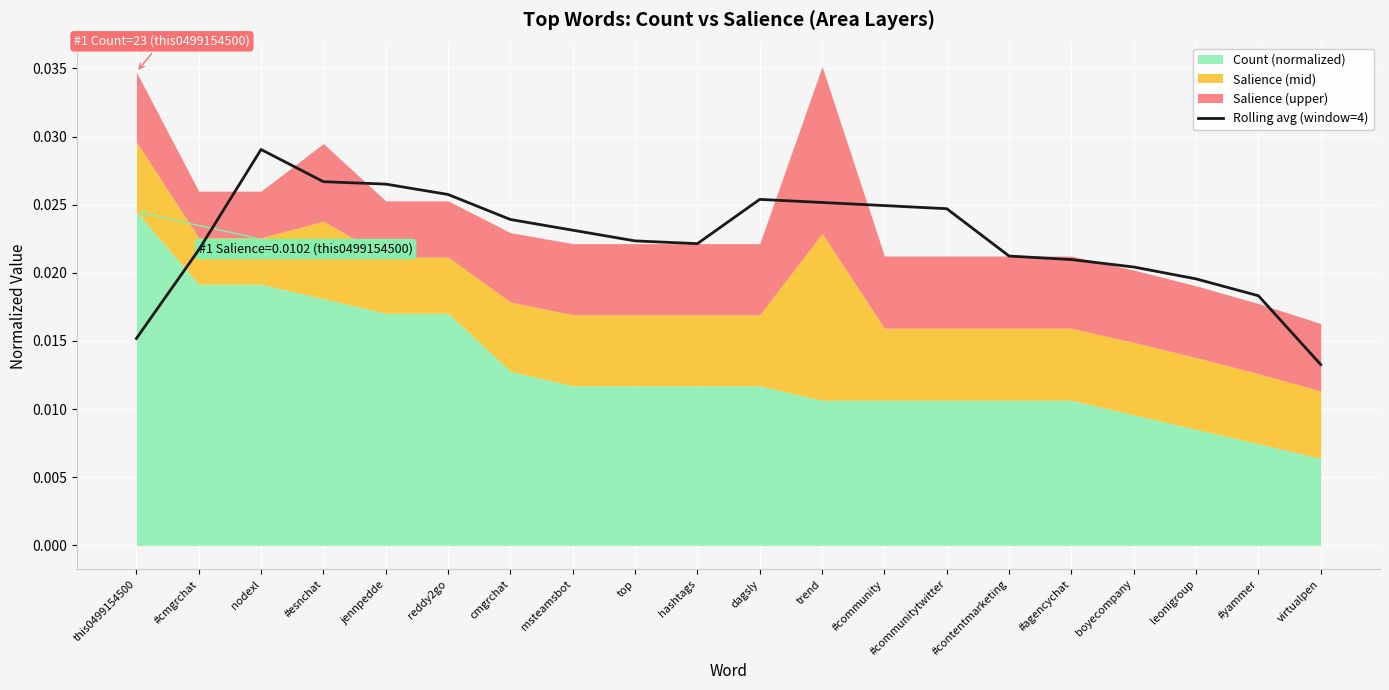

What position from the right is reddy2go?

15